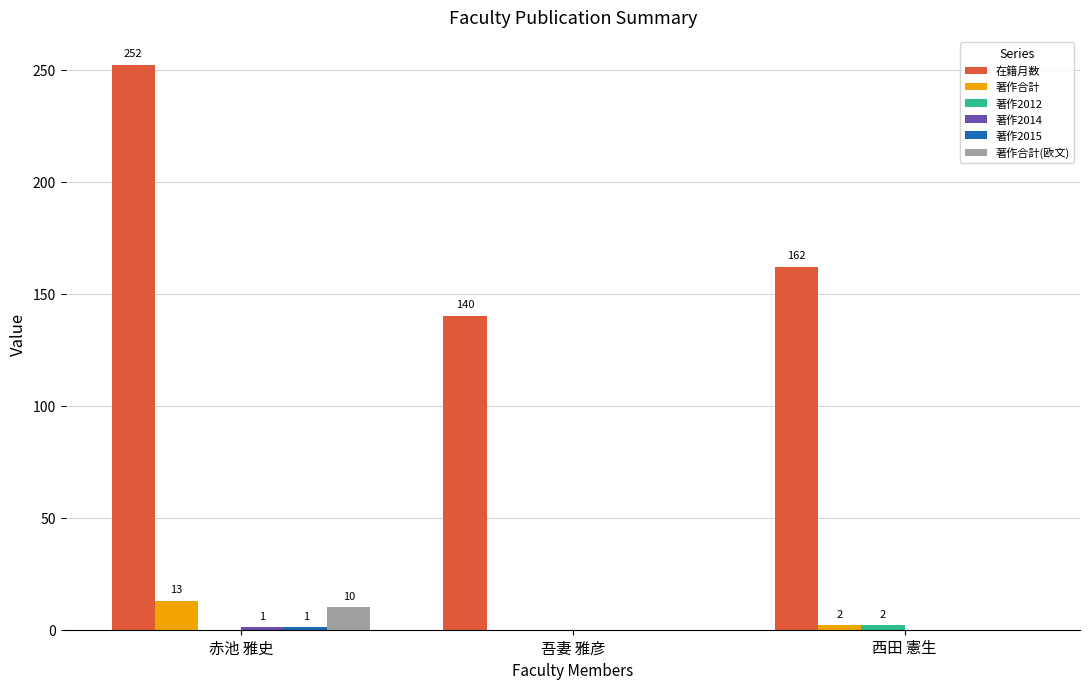

Count the number of data series in this chart.

6